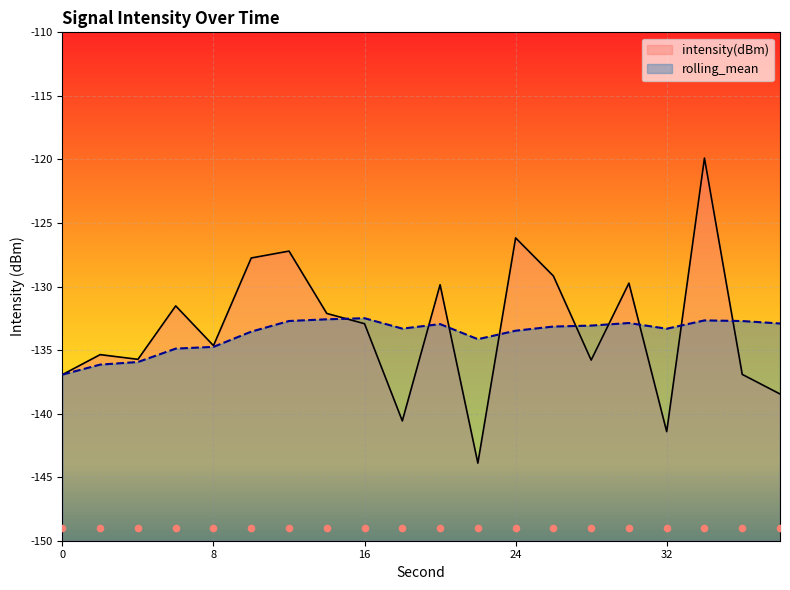

At how many categories does at least one series exceed -126?

1